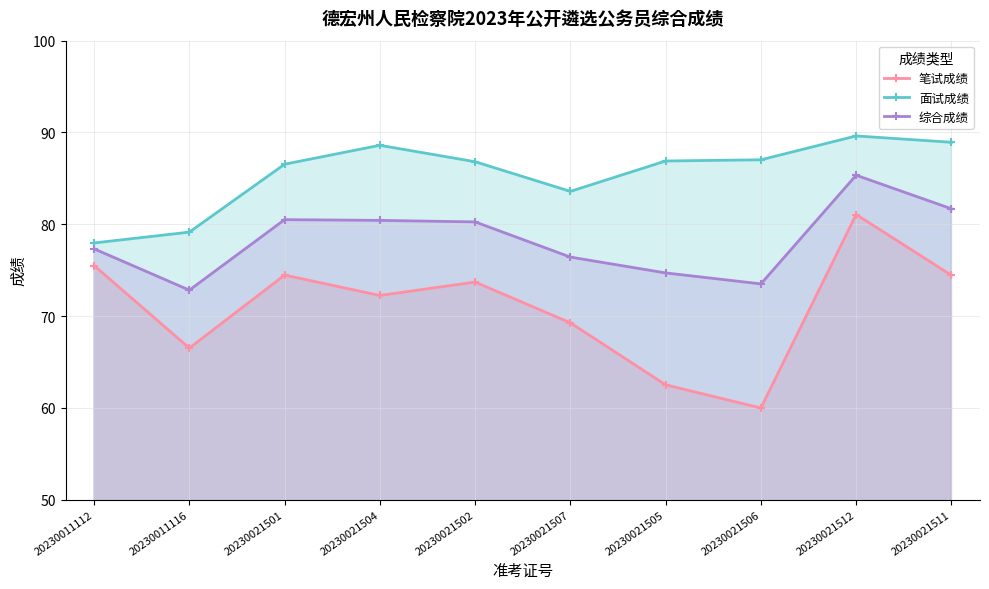

Where is the first local maximum for 笔试成绩?

20230021501